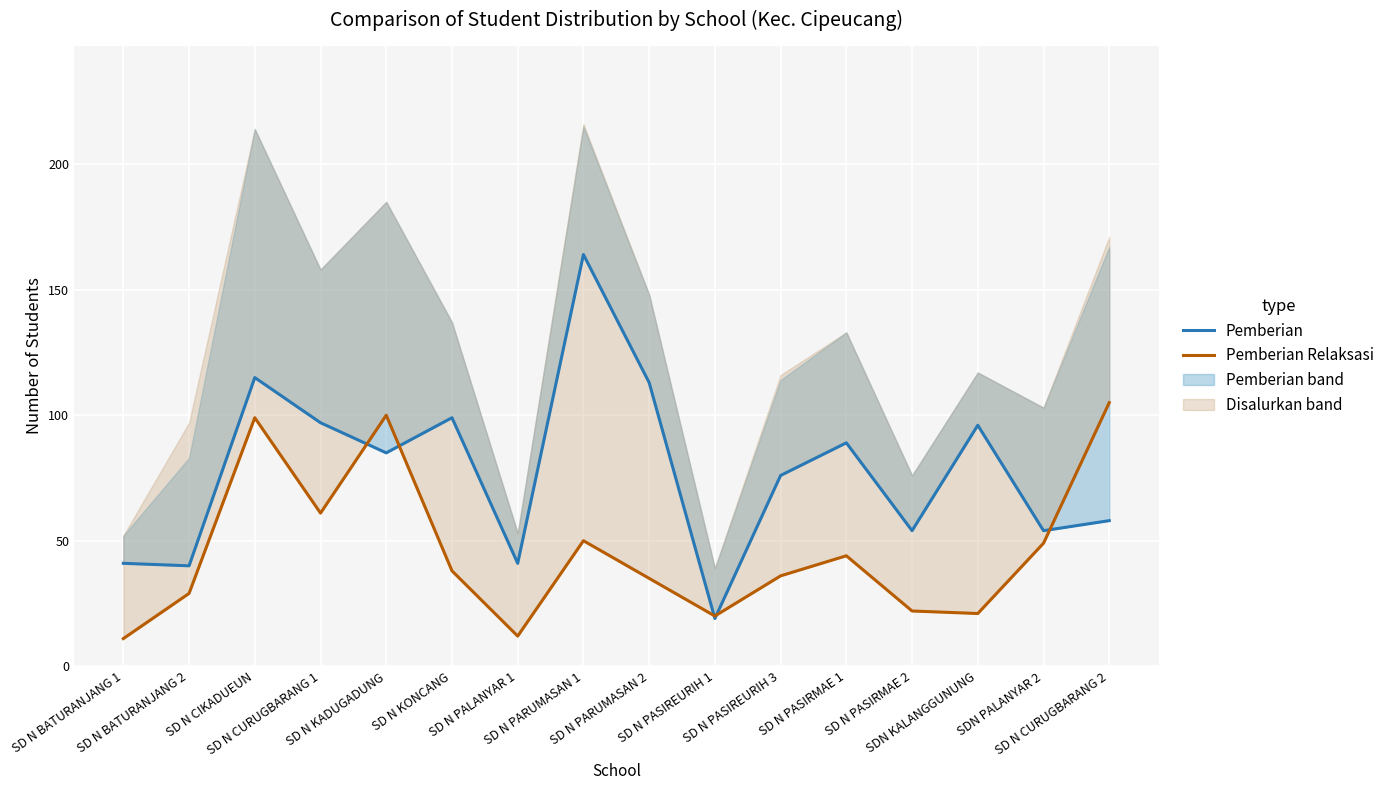

Where is the first local minimum for Pemberian?

SD N BATURANJANG 2